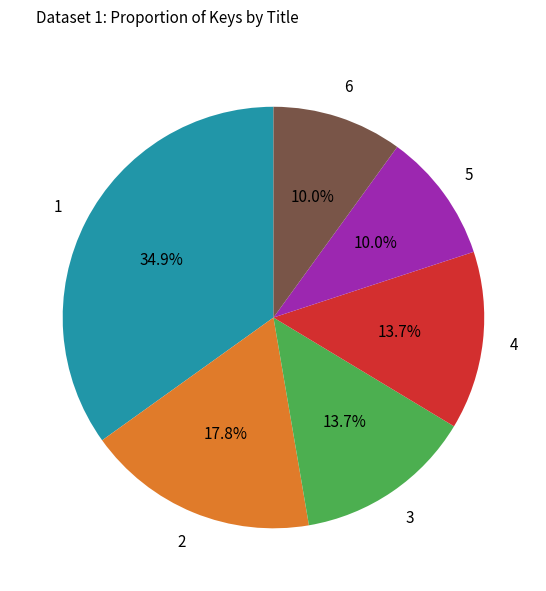

How many slices are in this pie chart?

6